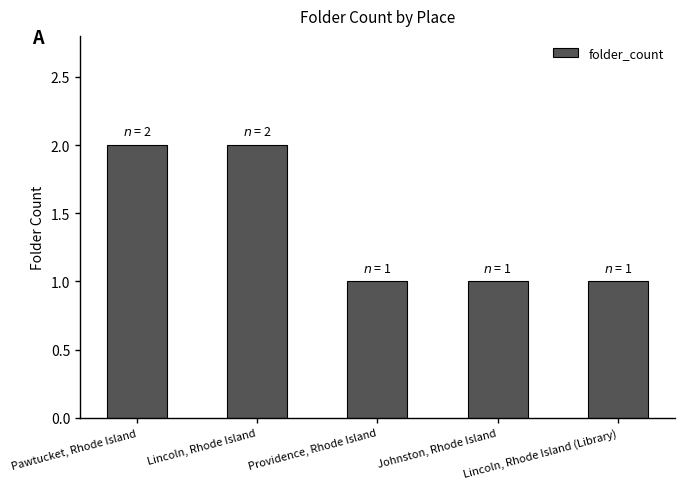

What is the average value?

1